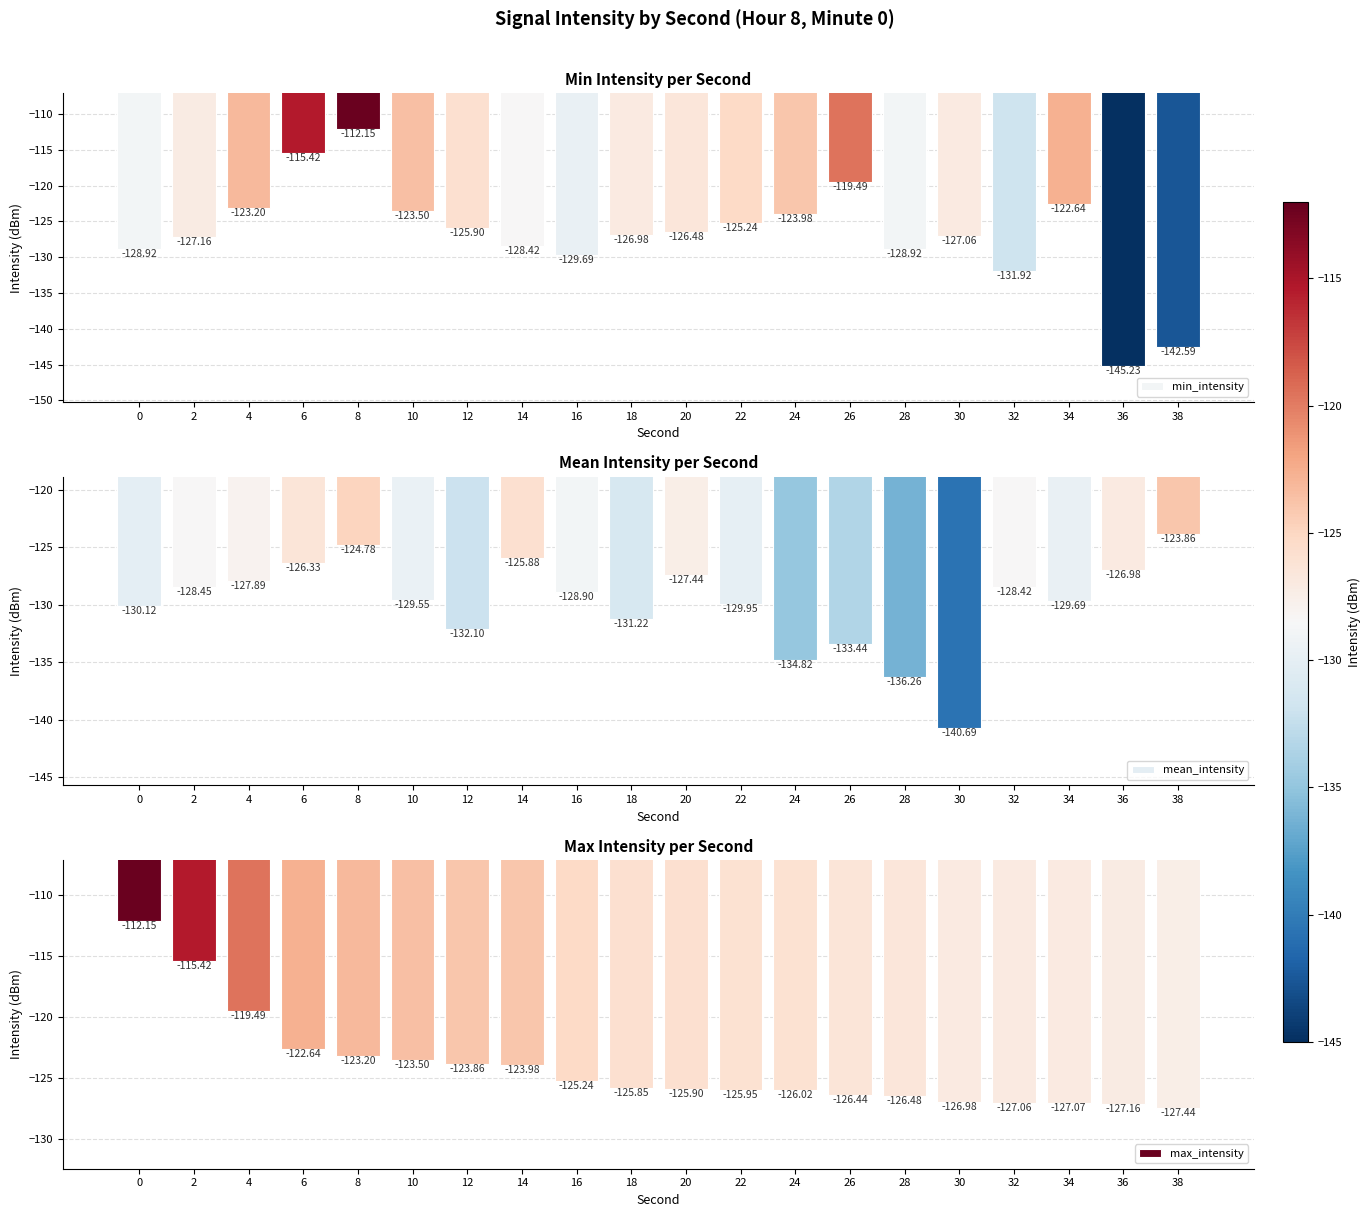

At which category does the chart reach its peak across all series?

8